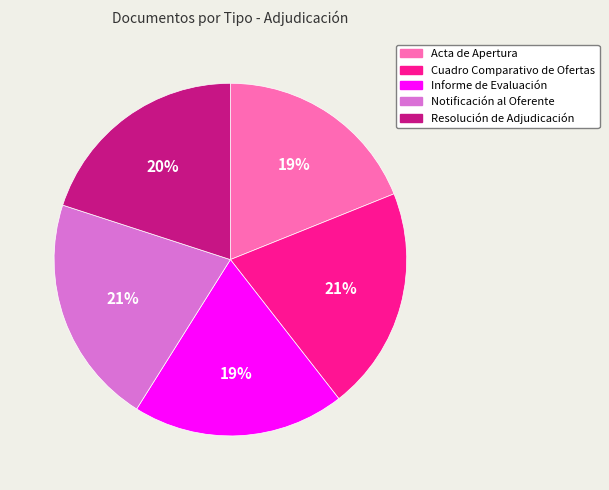

Is there any slice that represents more than half of the pie?

No